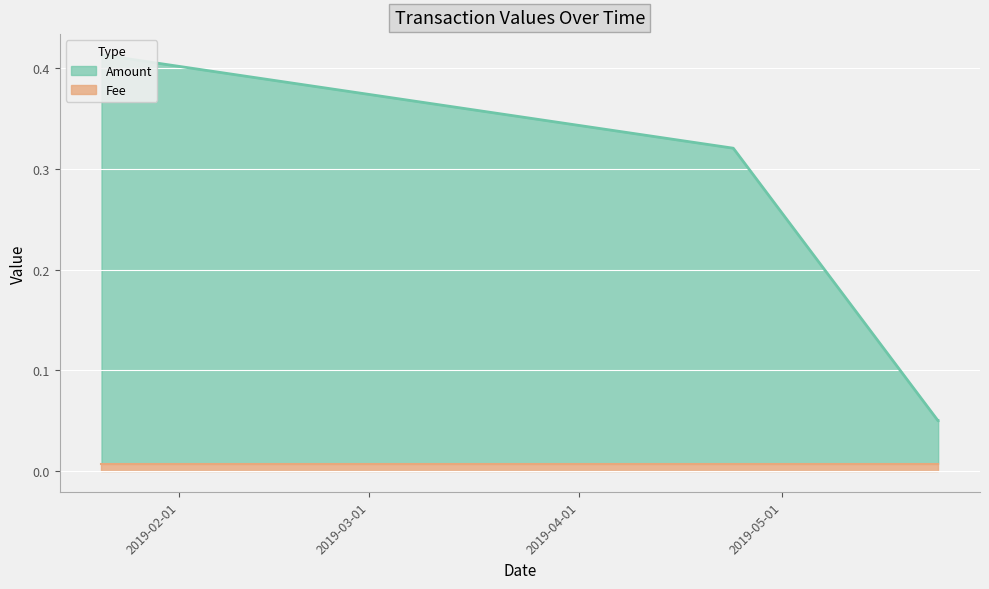

What is the difference between the second highest and second lowest values?

0.3